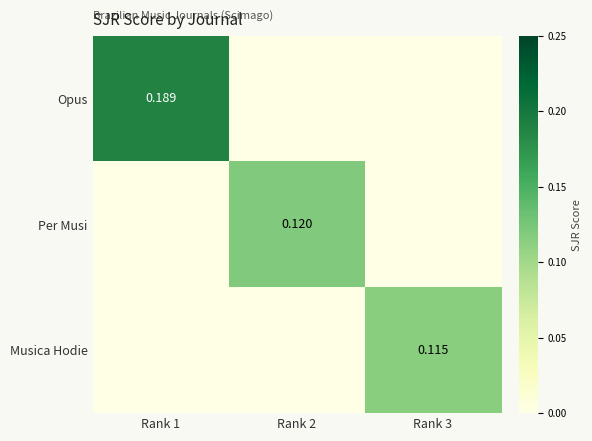

What is the approximate value of Musica Hodie at Rank 3?

0.1